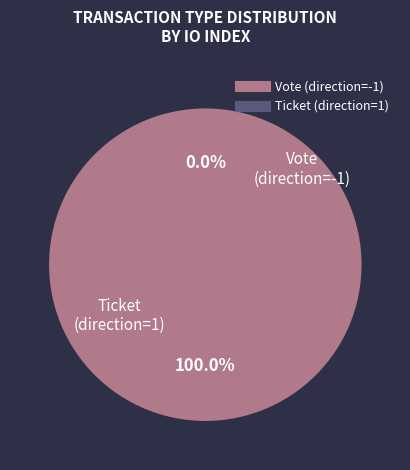

Does any single category account for the majority?

Yes